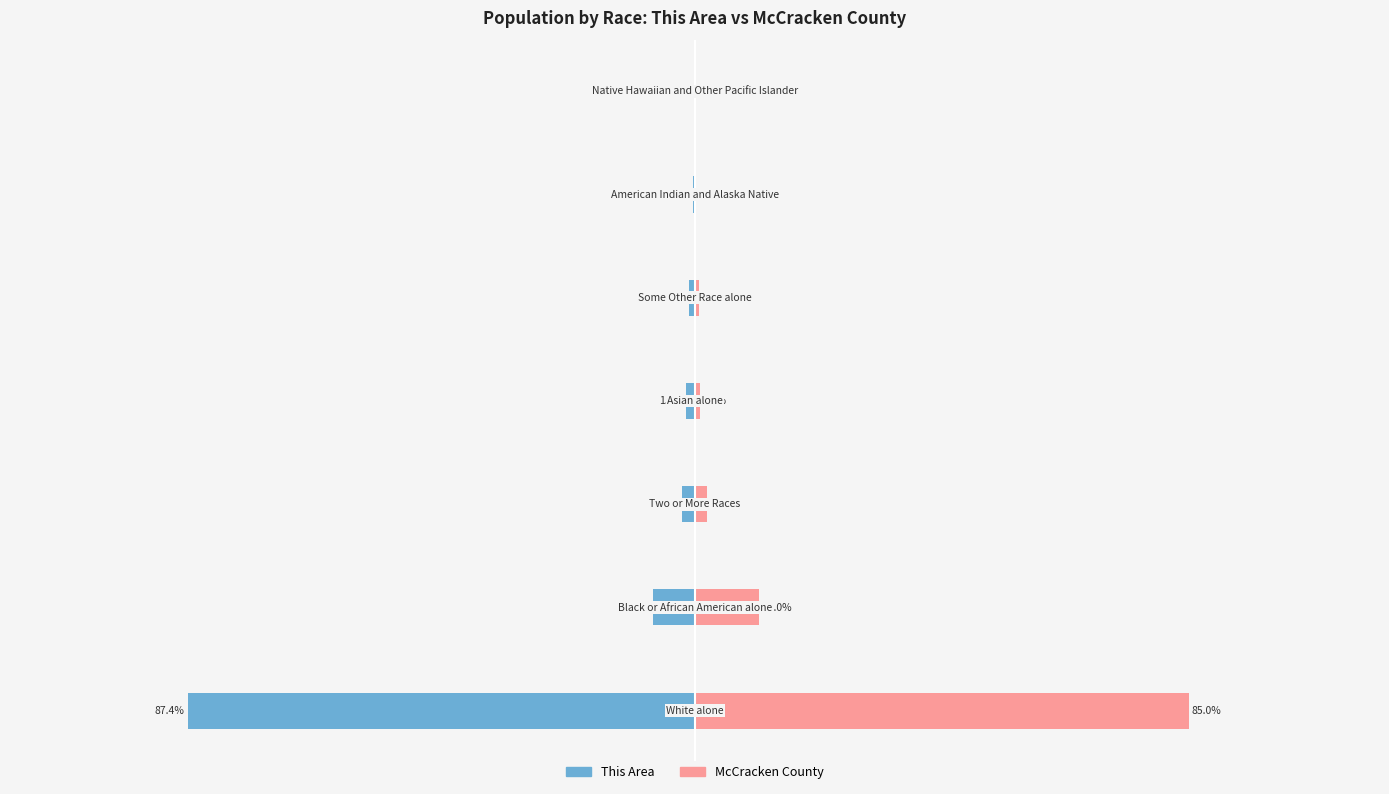

The This Area series shows -1.6 at 3. True or false?

True